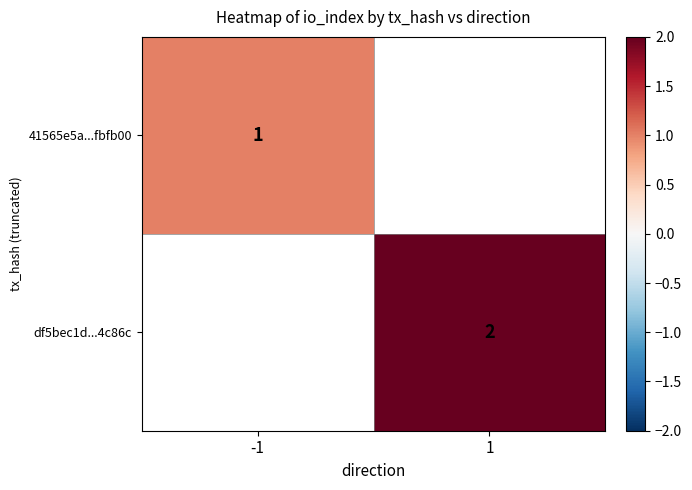

True or false: df5bec1d...4c86c has a value of 1.3 at 1.

False